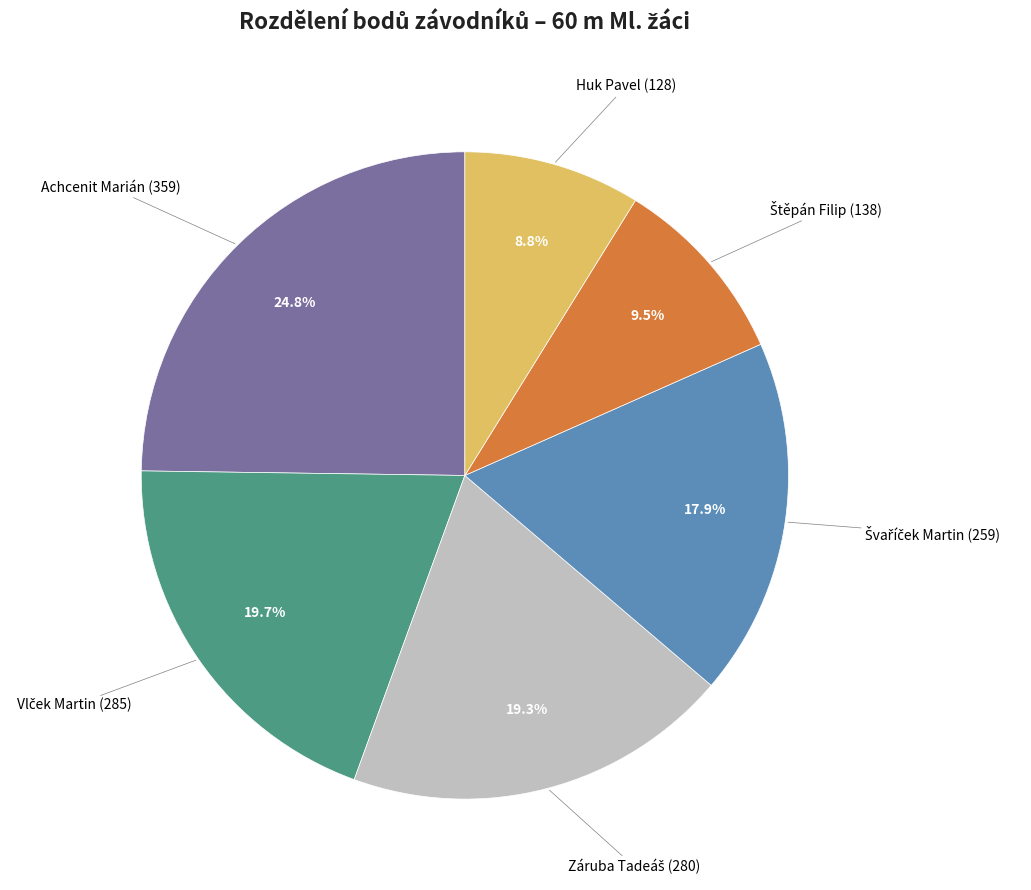

Does any single category account for the majority?

No